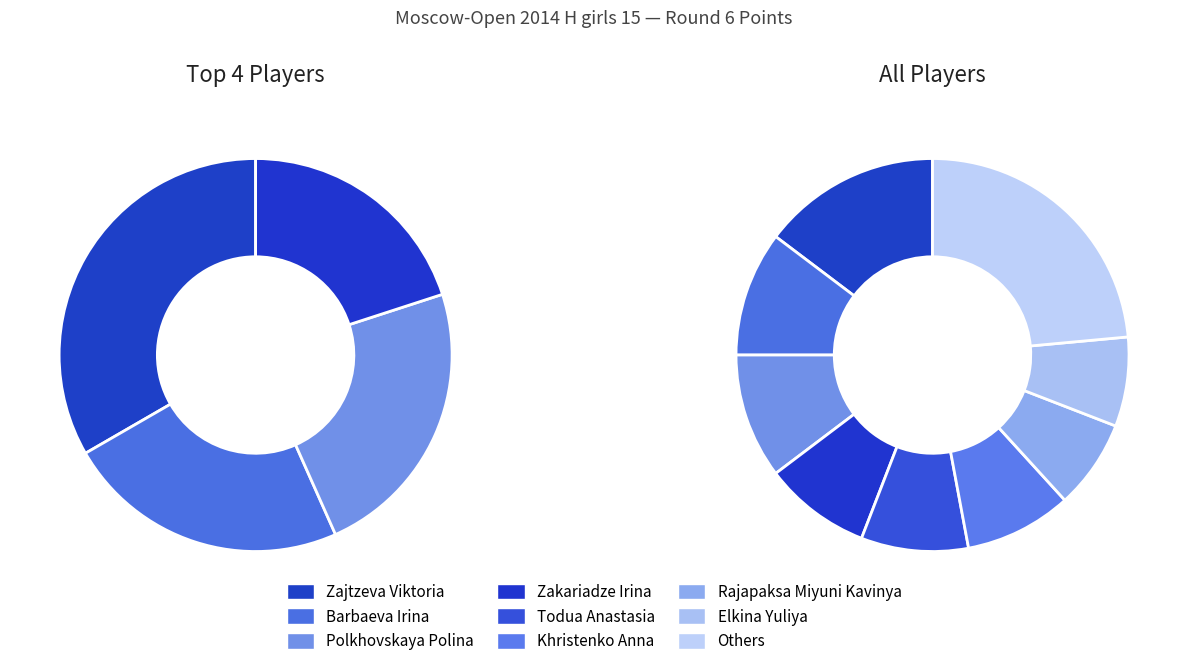

Do Skrjabina Natalja and Todua Anastasia together represent more than half of the pie?

No